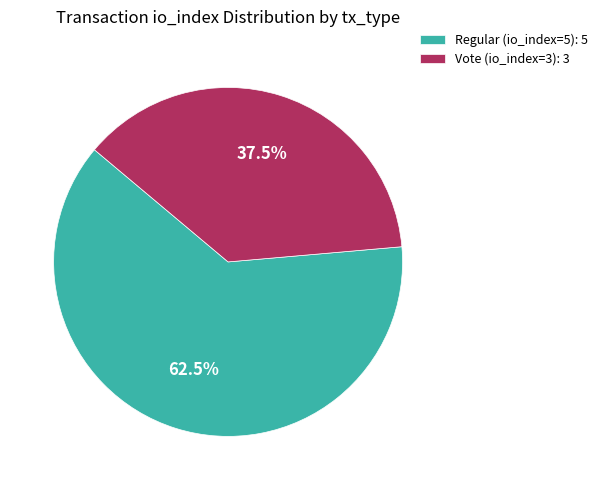

Which has a higher value, Regular (io_index=5) or Vote (io_index=3)?

Regular (io_index=5)